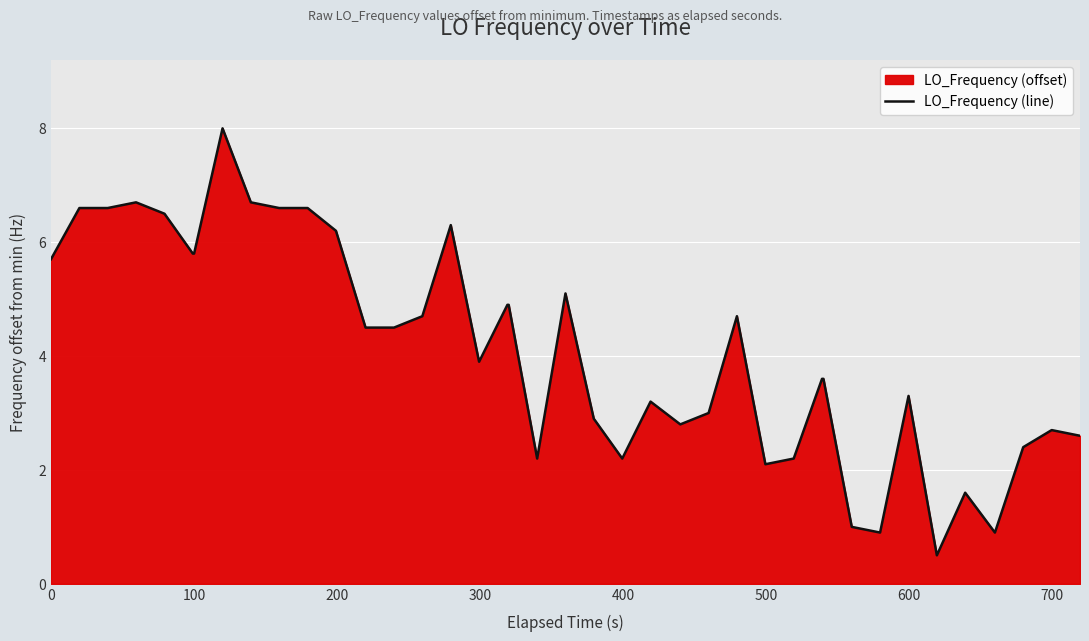

What is the maximum value shown in the chart?

8.0